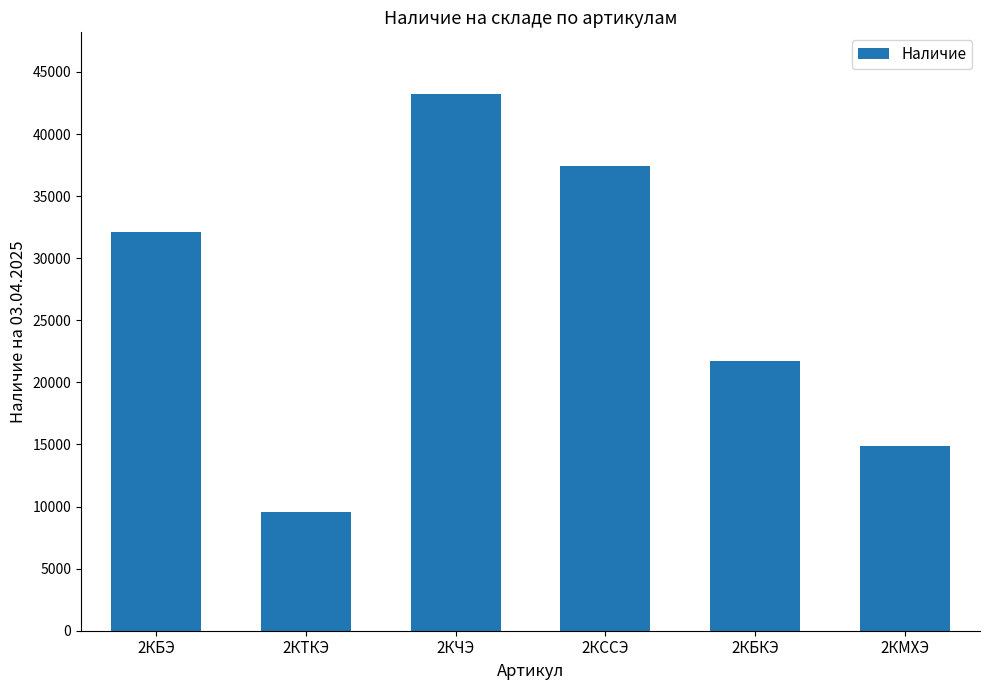

What is the maximum value shown in the chart?

43193